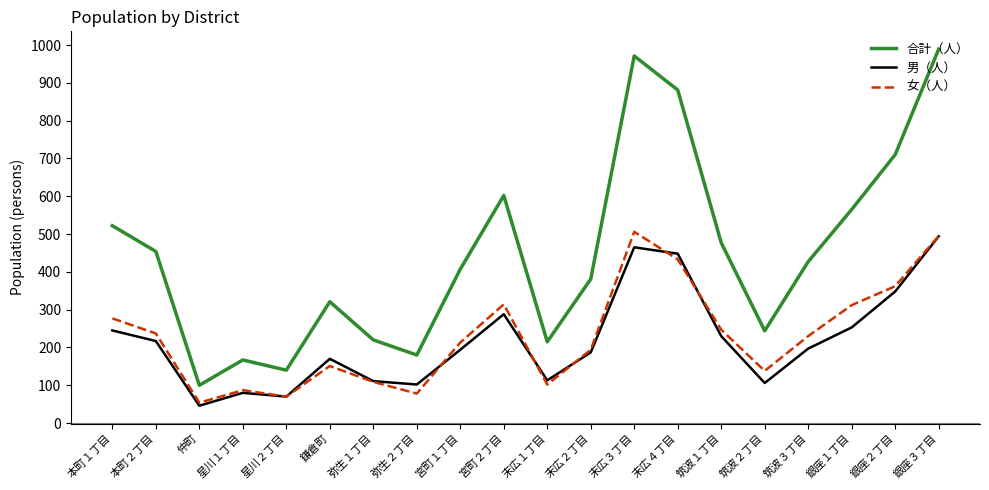

Which series has the largest total across all categories?

合計（人）